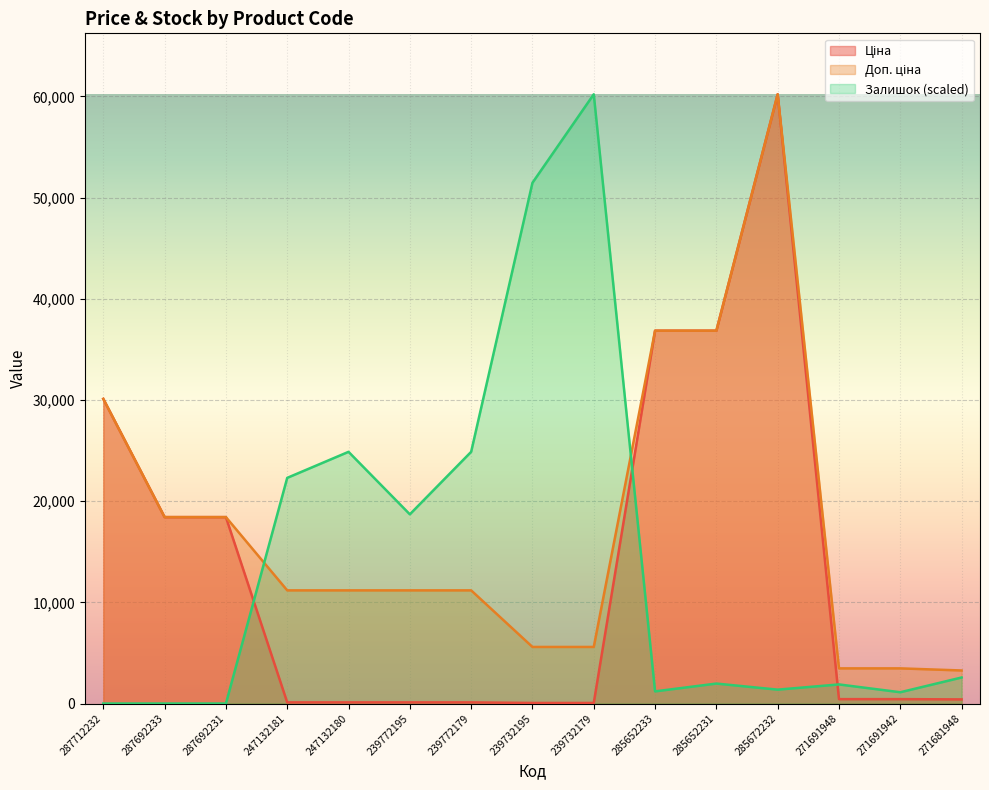

Between 239772179 and 239732195, which series saw the biggest shift?

Залишок (scaled)